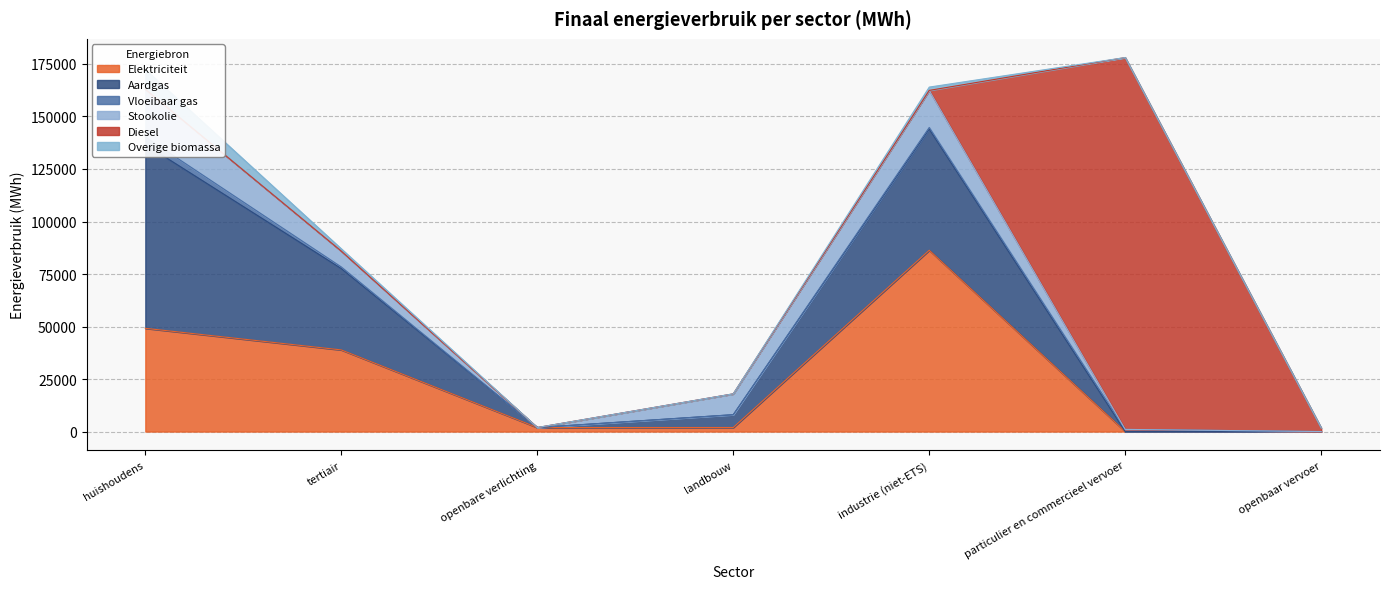

What is the difference between the maximum and minimum values in the Overige biomassa series?

9401.9